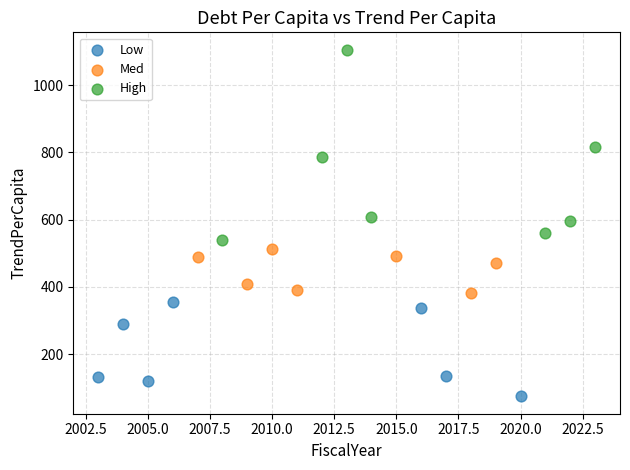

Which series has the widest spread of Y values?

High